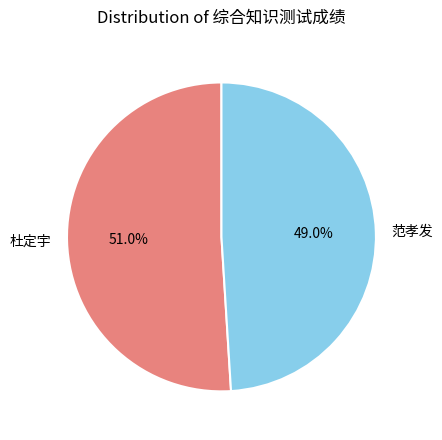

What percentage is NOT represented by 杜定宇?

49.0%